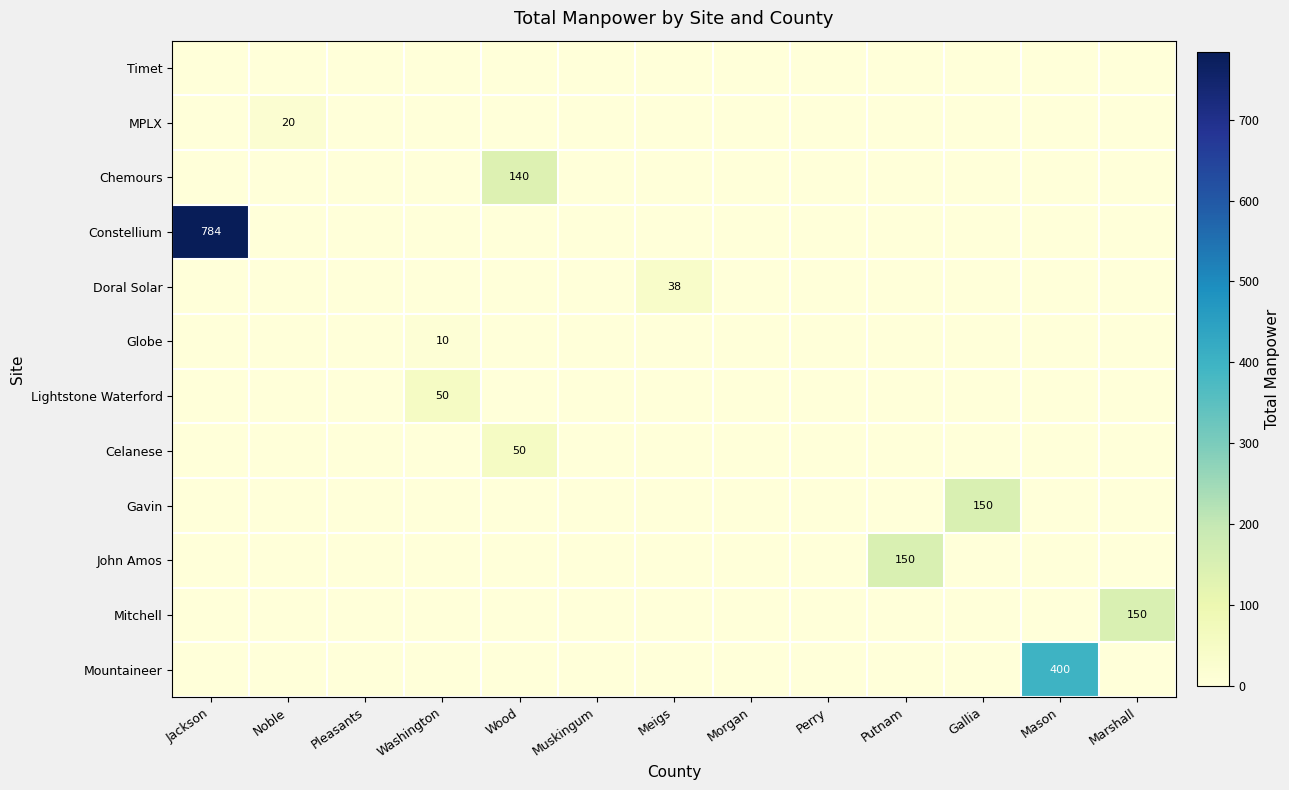

What is the difference between the maximum and second lowest values in the John Amos series?

150